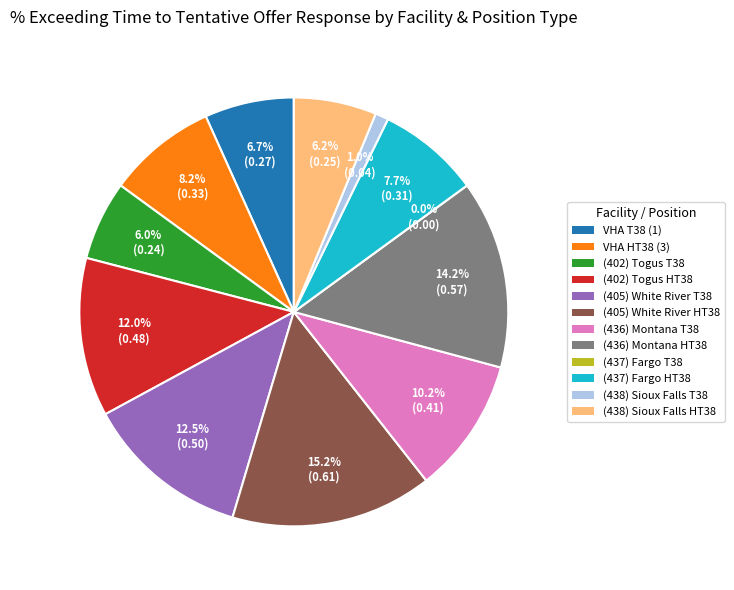

To the nearest percent, what portion does (402) Togus HT38 represent?

12%